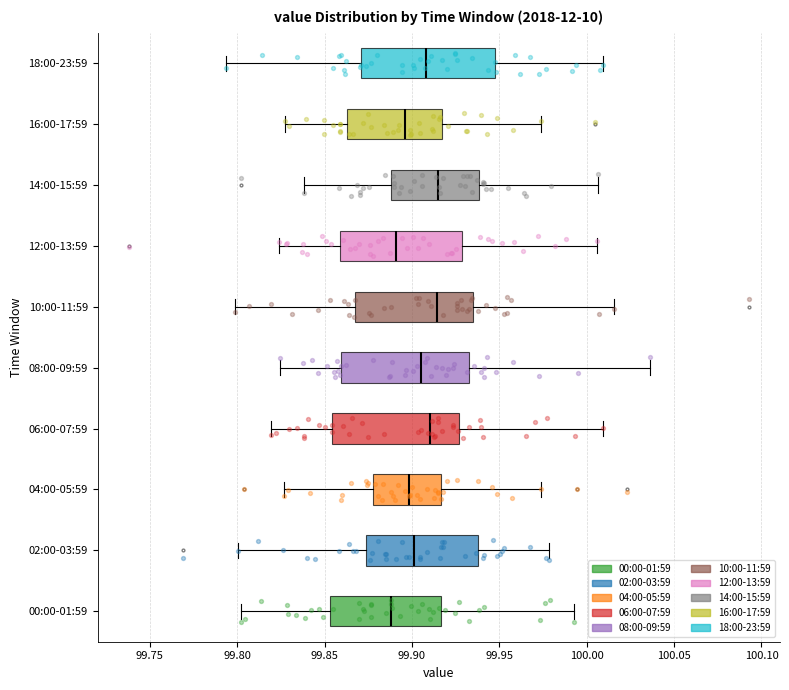

Reading bottom to top, transcribe this box plot: for each box, give where its median line is, the range the box spans, and where its two whiskers end, as read against the x-axis. The values are not printed on the chart, so give them approximately, as read against the axis.

00:00-01:59: median 99.890, box 99.855 to 99.915, whiskers 99.800 to 99.995
02:00-03:59: median 99.900, box 99.875 to 99.940, whiskers 99.800 to 99.980
04:00-05:59: median 99.900, box 99.880 to 99.915, whiskers 99.825 to 99.975
06:00-07:59: median 99.910, box 99.855 to 99.925, whiskers 99.820 to 100.010
08:00-09:59: median 99.905, box 99.860 to 99.930, whiskers 99.825 to 100.035
10:00-11:59: median 99.915, box 99.865 to 99.935, whiskers 99.800 to 100.015
12:00-13:59: median 99.890, box 99.860 to 99.930, whiskers 99.825 to 100.005
14:00-15:59: median 99.915, box 99.890 to 99.940, whiskers 99.840 to 100.005
16:00-17:59: median 99.895, box 99.865 to 99.915, whiskers 99.830 to 99.975
18:00-23:59: median 99.910, box 99.870 to 99.950, whiskers 99.795 to 100.010